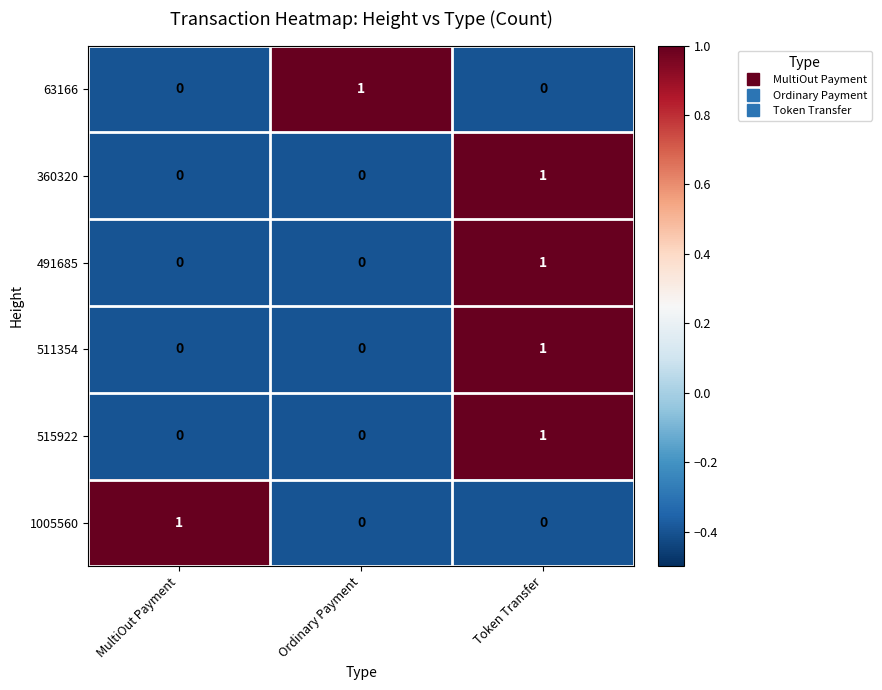

At which category is the sum across all series the highest?

Token Transfer